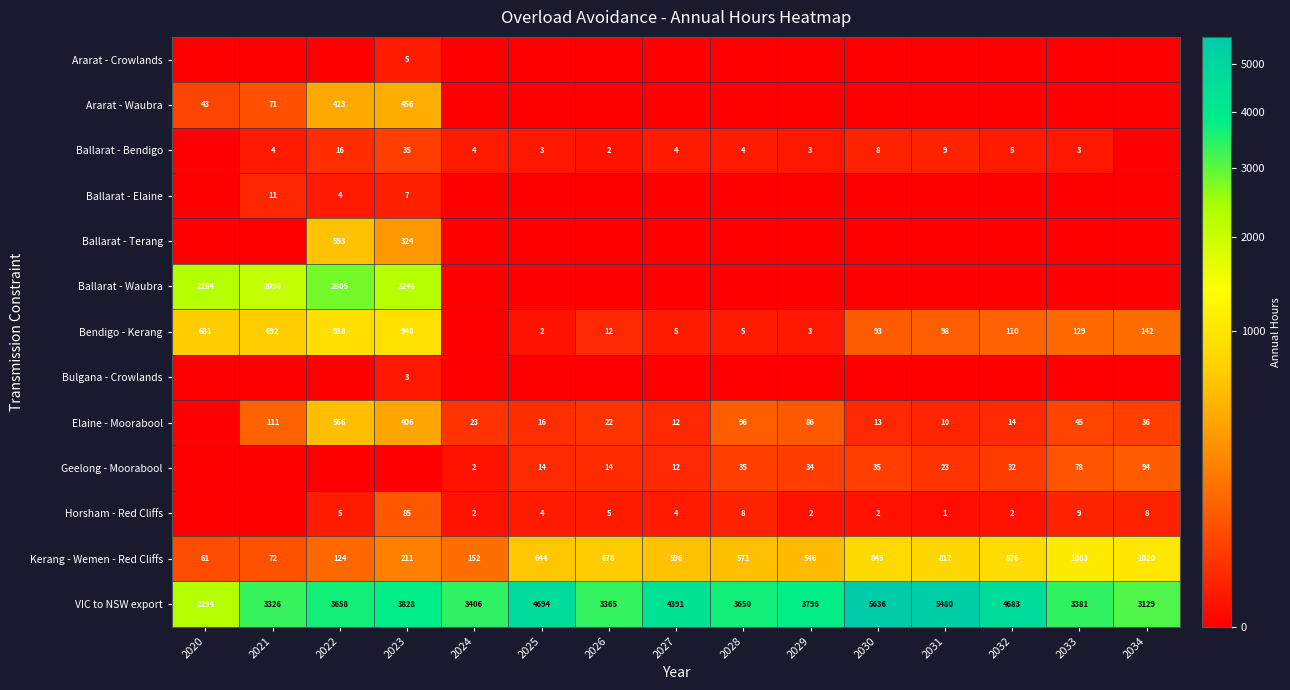

The VIC to NSW export series shows 5446 at 2023. True or false?

False